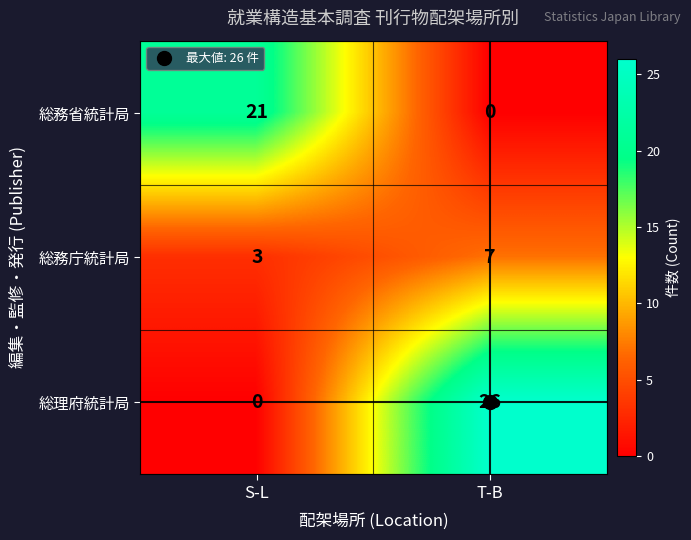

How many series are shown in this chart?

3